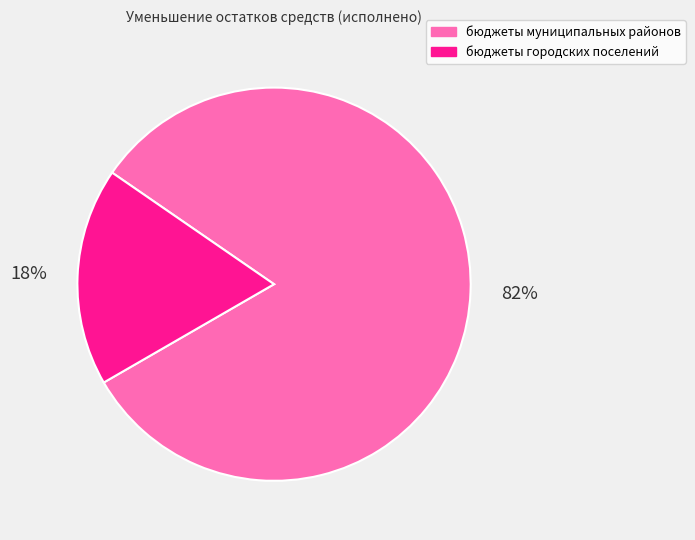

Is the sum of бюджеты городских поселений and бюджеты муниципальных районов greater than half?

Yes